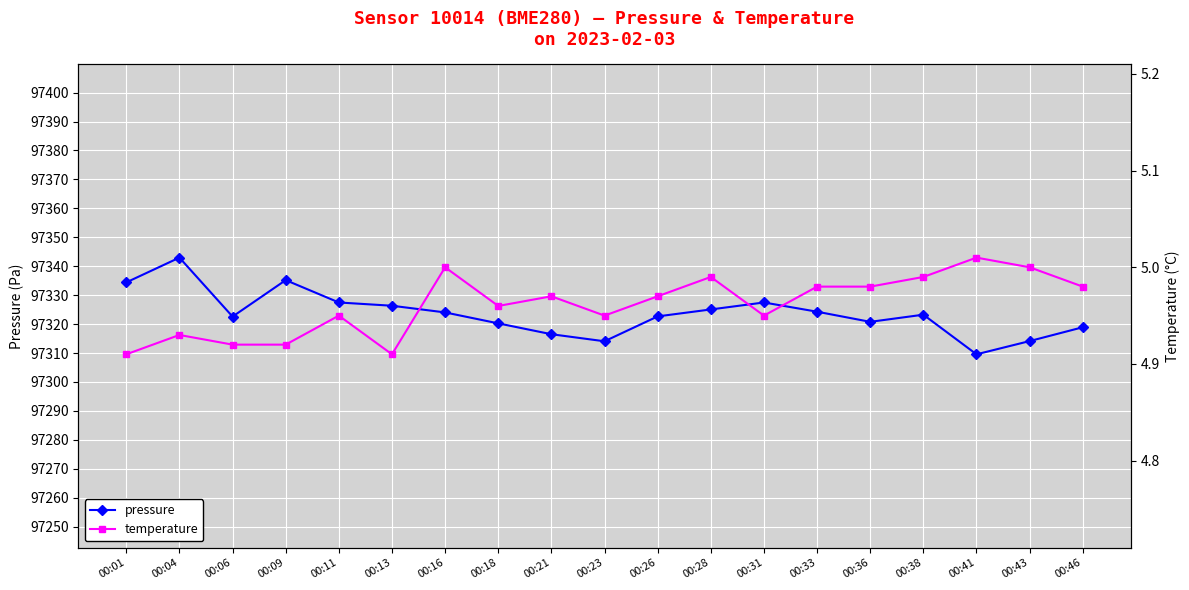

What is the value of the temperature point at the 17th from the left?

5.0